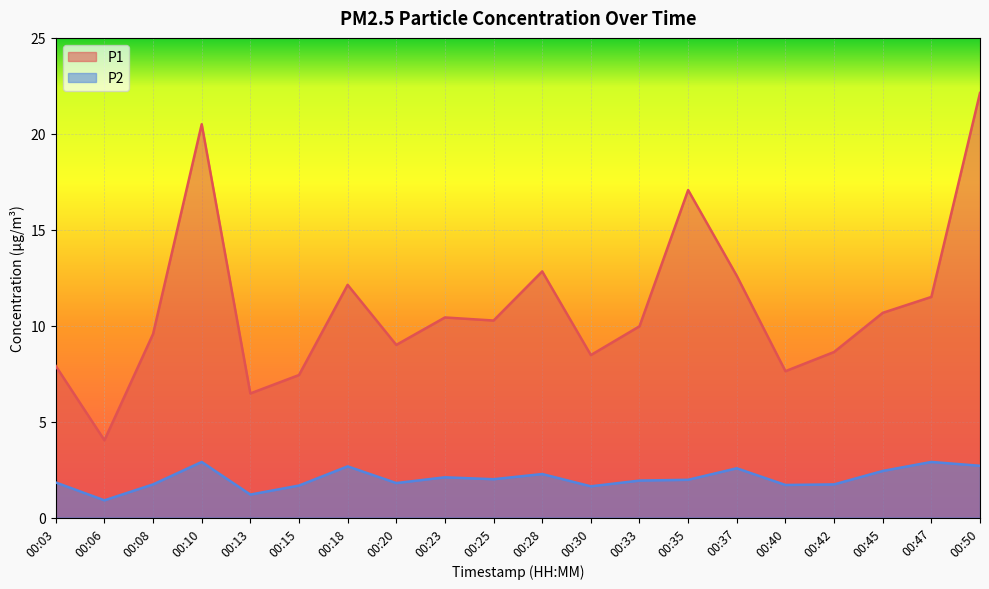

Reading right to left, extract all data points from this chart.

P1: 22.1	11.5	10.7	8.6	7.6	12.6	17.1	10.0	8.5	12.8	10.3	10.4	9.0	12.1	7.4	6.5	20.5	9.6	4.0	7.9
P2: 2.7	2.9	2.4	1.7	1.7	2.6	2.0	1.9	1.6	2.3	2.0	2.1	1.8	2.7	1.7	1.2	2.9	1.7	0.9	1.8